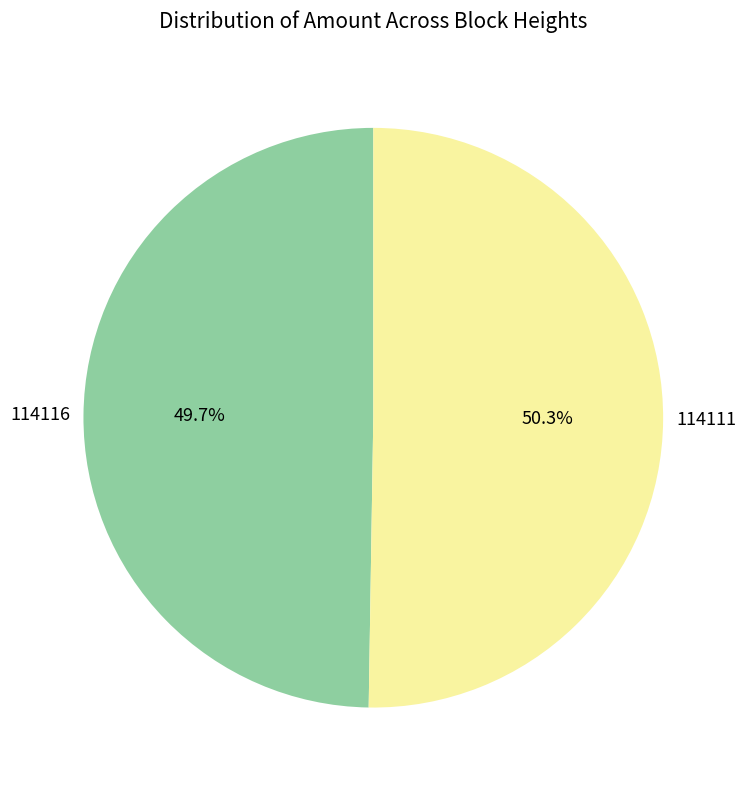

To the nearest percent, what is the difference between the largest and smallest slice percentages?

1%